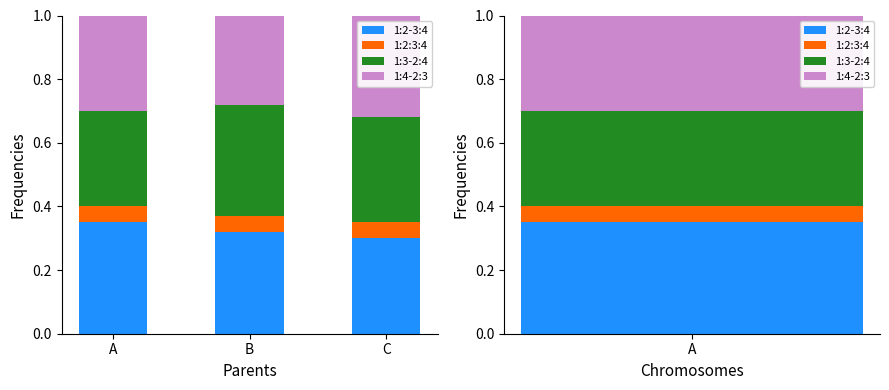

Reading left to right, list all the values displayed in this chart.

1:2-3:4: A=0.3	B=0.3	C=0.3
1:2:3:4: A=0.0	B=0.0	C=0.0
1:3-2:4: A=0.3	B=0.4	C=0.3
1:4-2:3: A=0.3	B=0.3	C=0.3